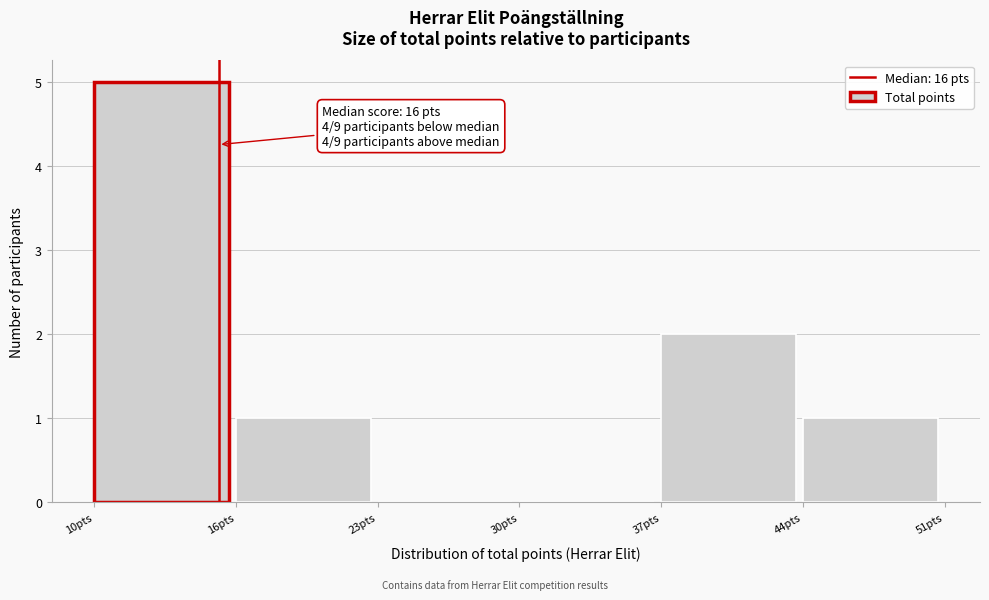

Reading left to right, transcribe all the data shown in this chart.

10pts=5	16pts=1	23pts=0	30pts=0	37pts=2	44pts=1